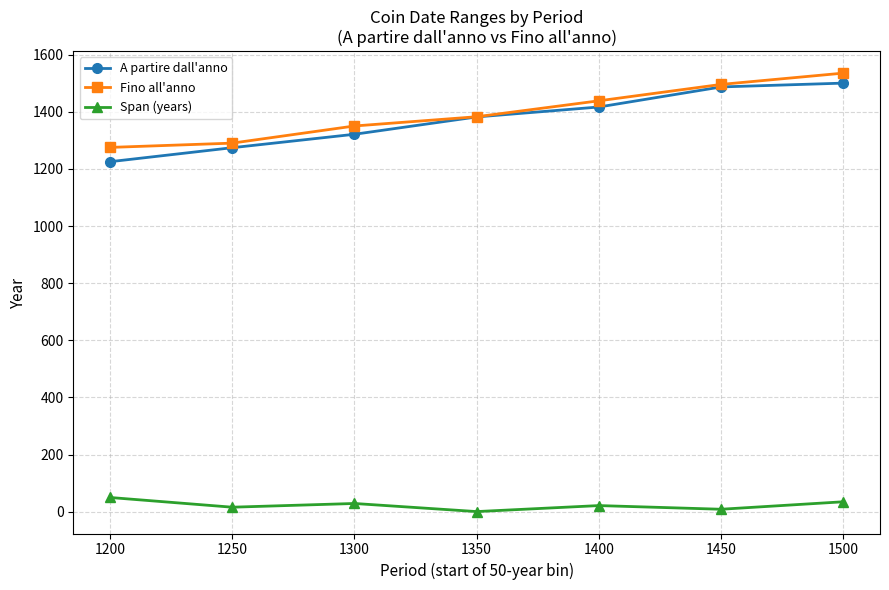

The Fino all'anno series shows 1382.3 at 1350. True or false?

True